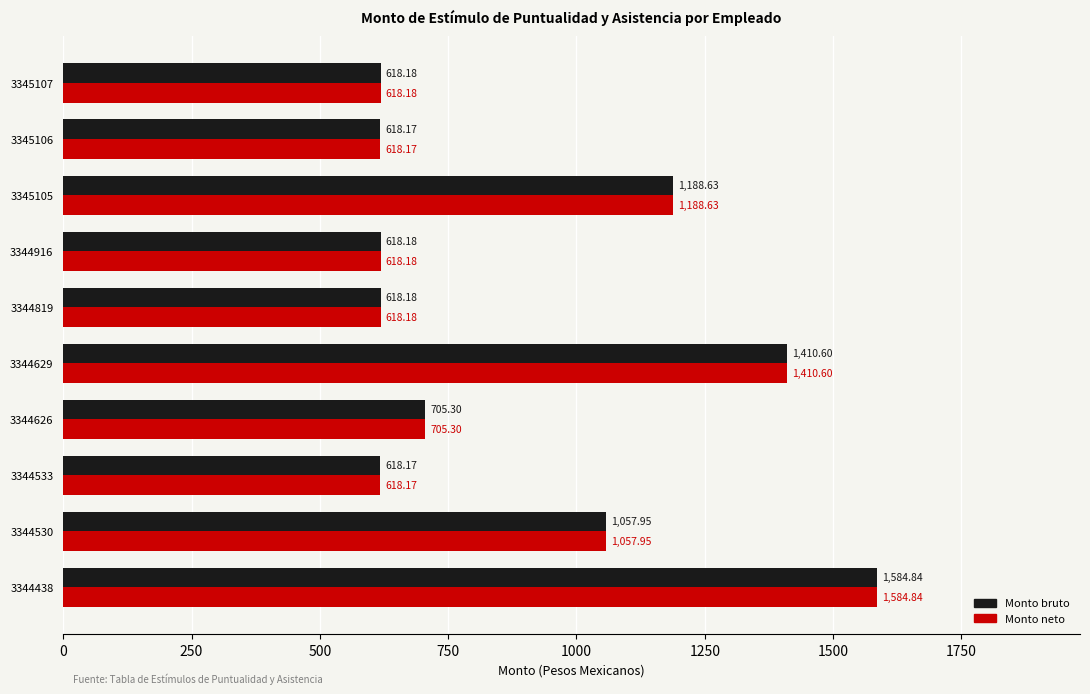

What is the sum of all Monto neto values?

9038.2